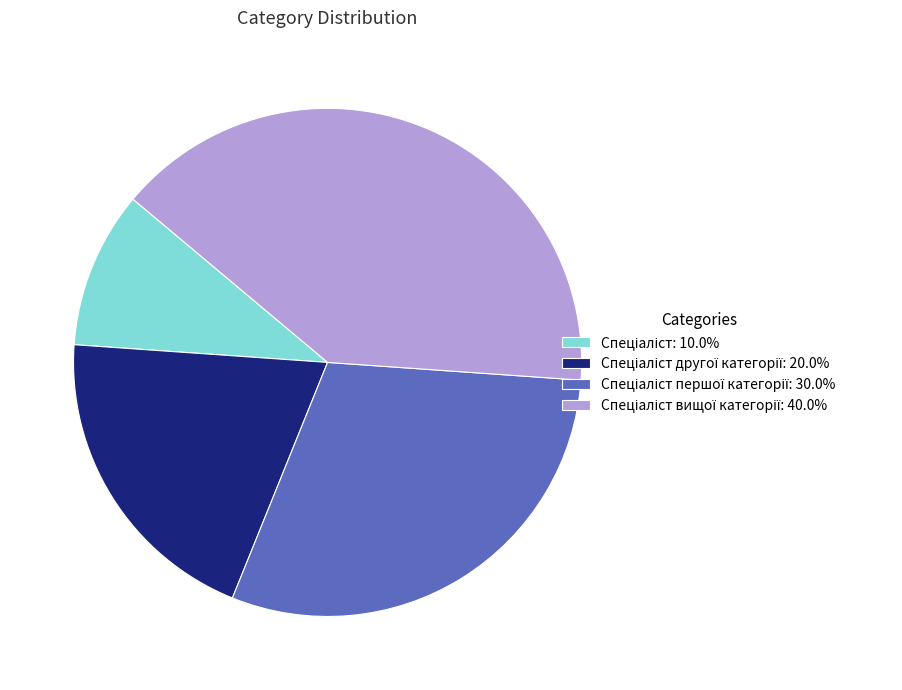

Does any single category account for the majority?

No